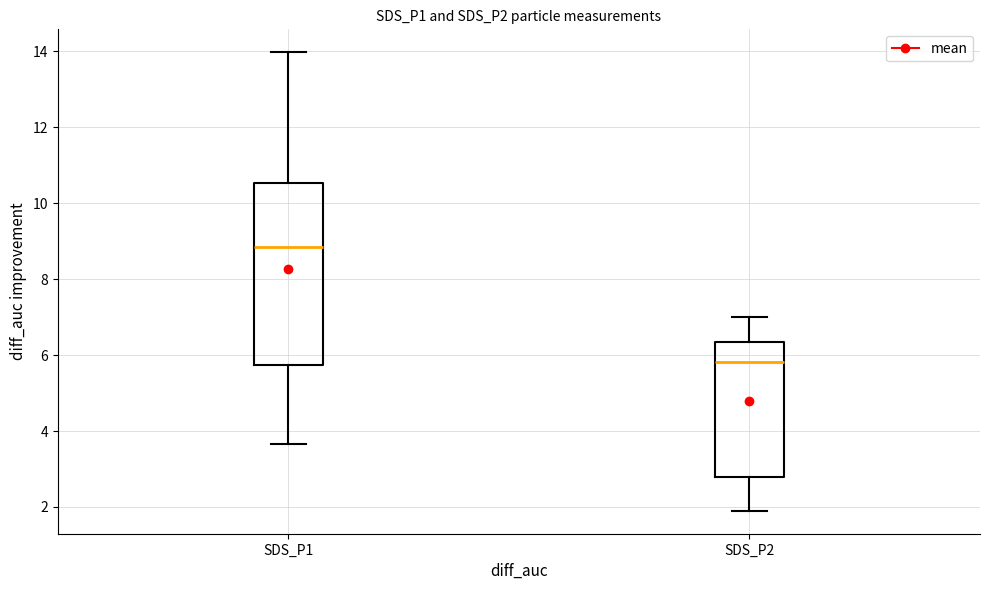

Which box has the highest median line?

SDS_P1